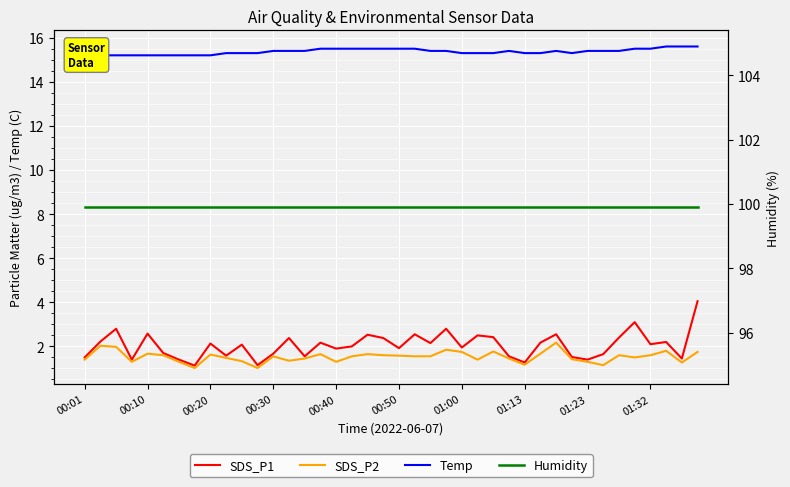

True or false: SDS_P2 has a value of 0.3 at 38.

False